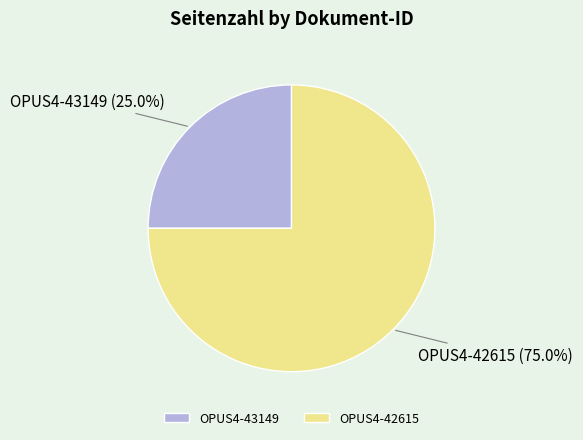

Which slice is the smallest?

OPUS4-43149